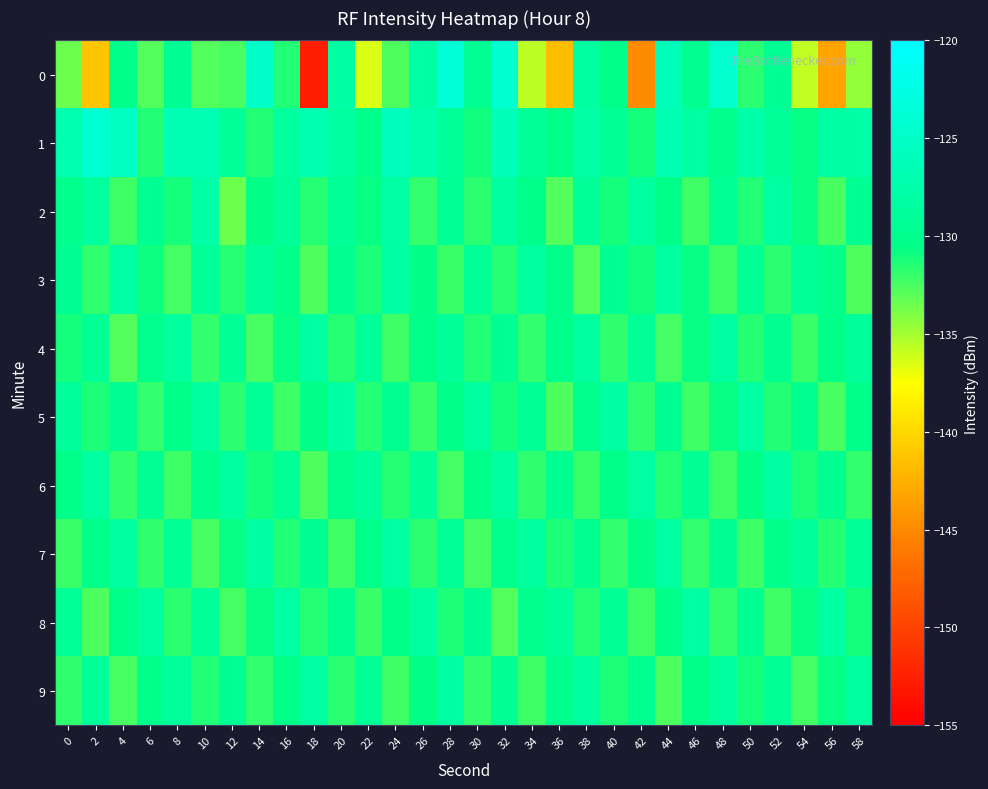

Which series has the largest total across all categories?

1